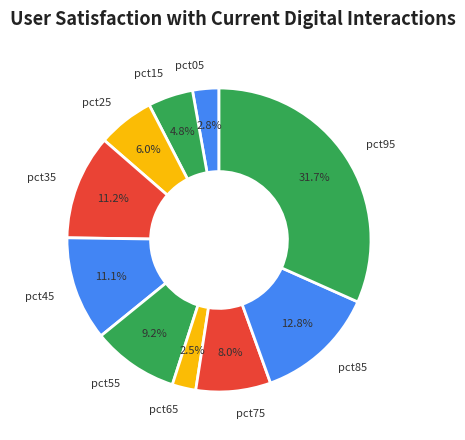

How many segments does this pie chart have?

10